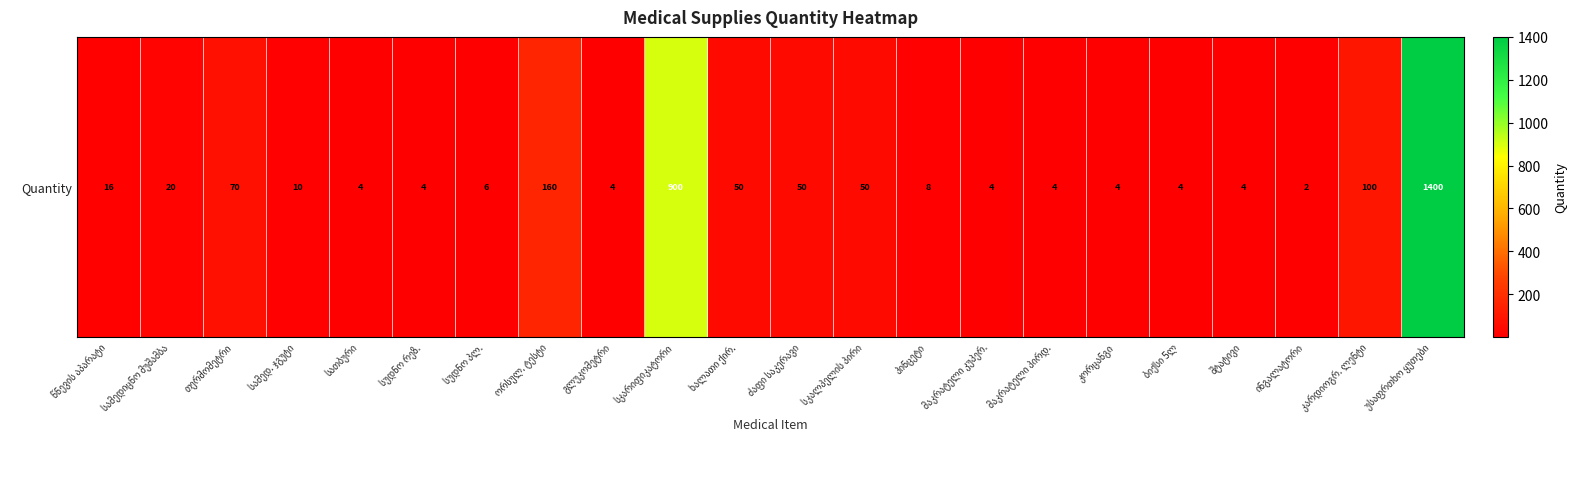

What is the maximum value shown in the chart?

1400